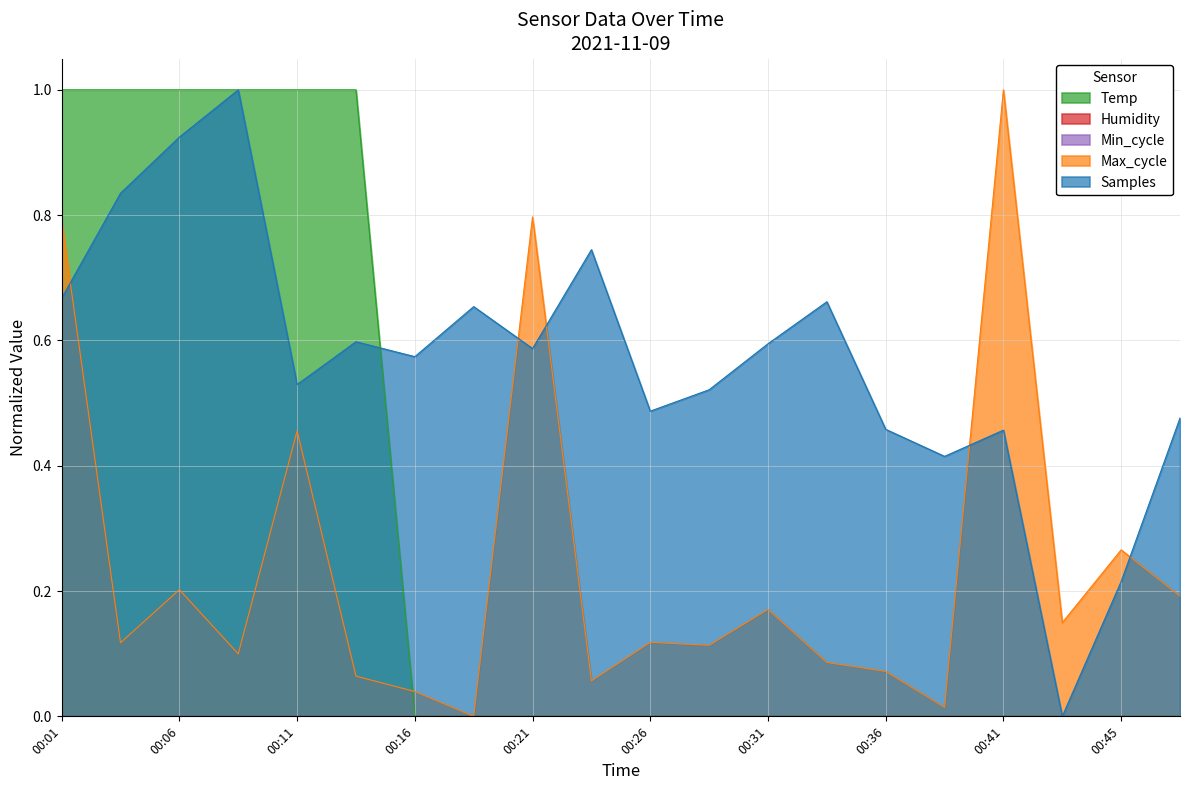

Rank the series by their maximum value, from highest to lowest.

Temp, Max_cycle, Samples